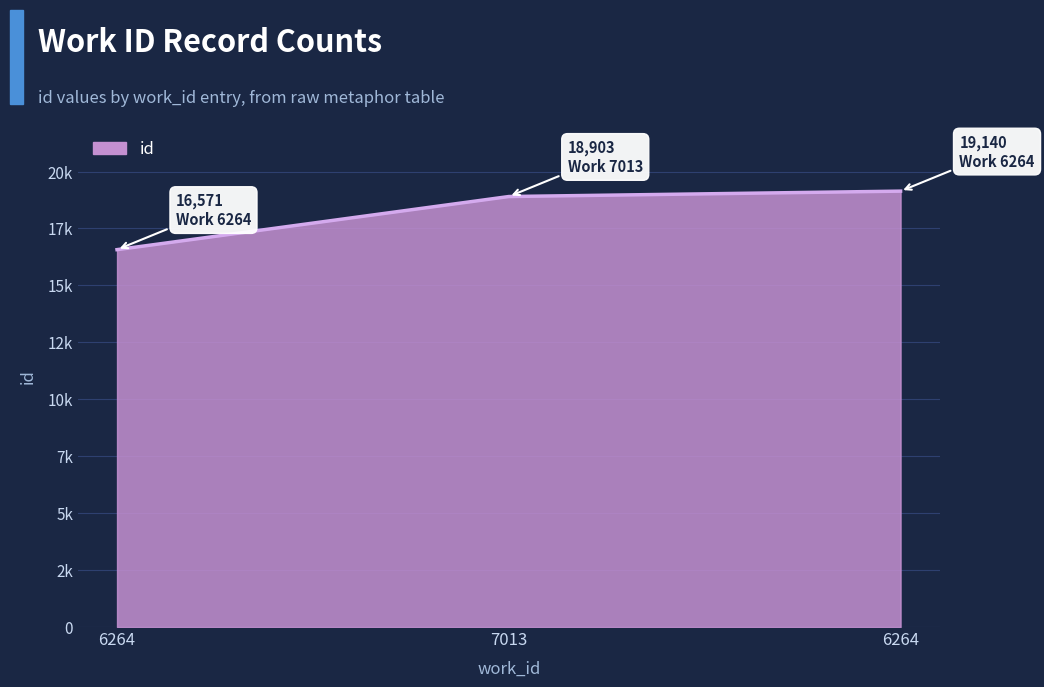

Does the chart display data point markers on the line(s)?

No